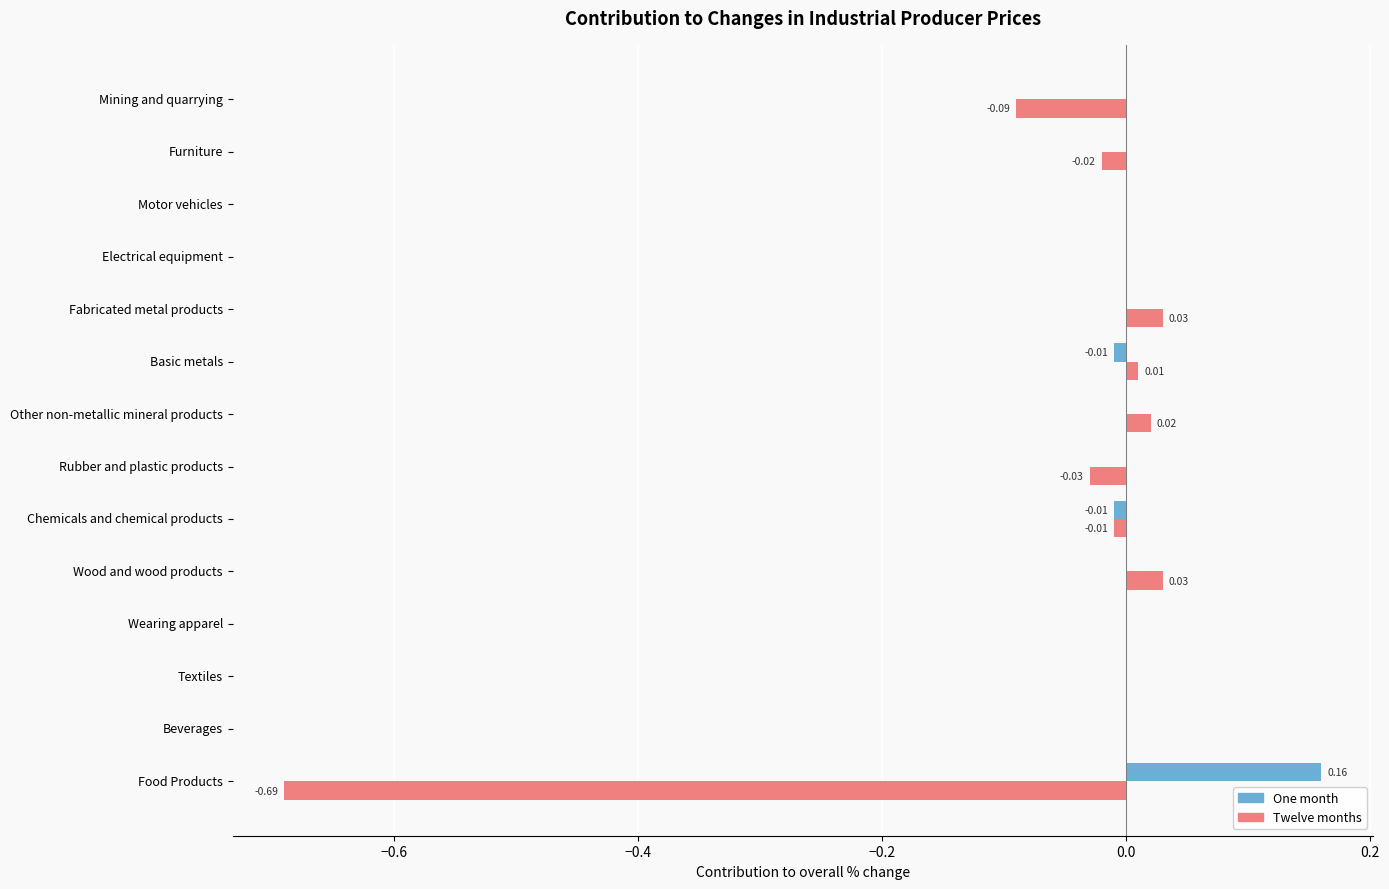

Which series has the largest total across all categories?

One month